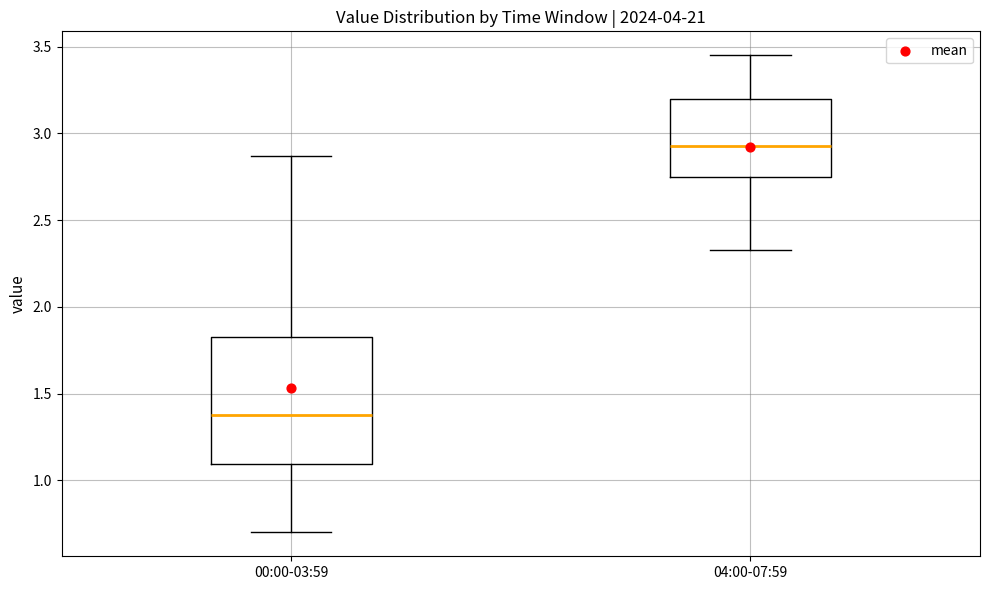

Reading left to right, read every box against the y-axis: the position of its median line, the range the box covers, and the ends of its whiskers. The values are not printed on the chart, so give them approximately, as read against the axis.

00:00-03:59: median 1.40, box 1.10 to 1.85, whiskers 0.70 to 2.85
04:00-07:59: median 2.95, box 2.75 to 3.20, whiskers 2.35 to 3.45